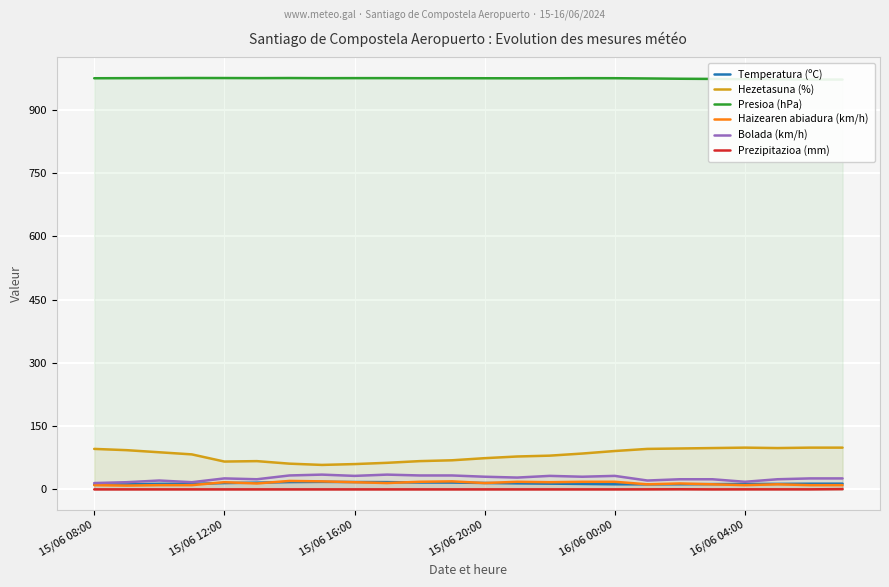

What are all the series names shown in the legend?

Temperatura (ºC), Hezetasuna (%), Presioa (hPa), Haizearen abiadura (km/h), Bolada (km/h), Prezipitazioa (mm)